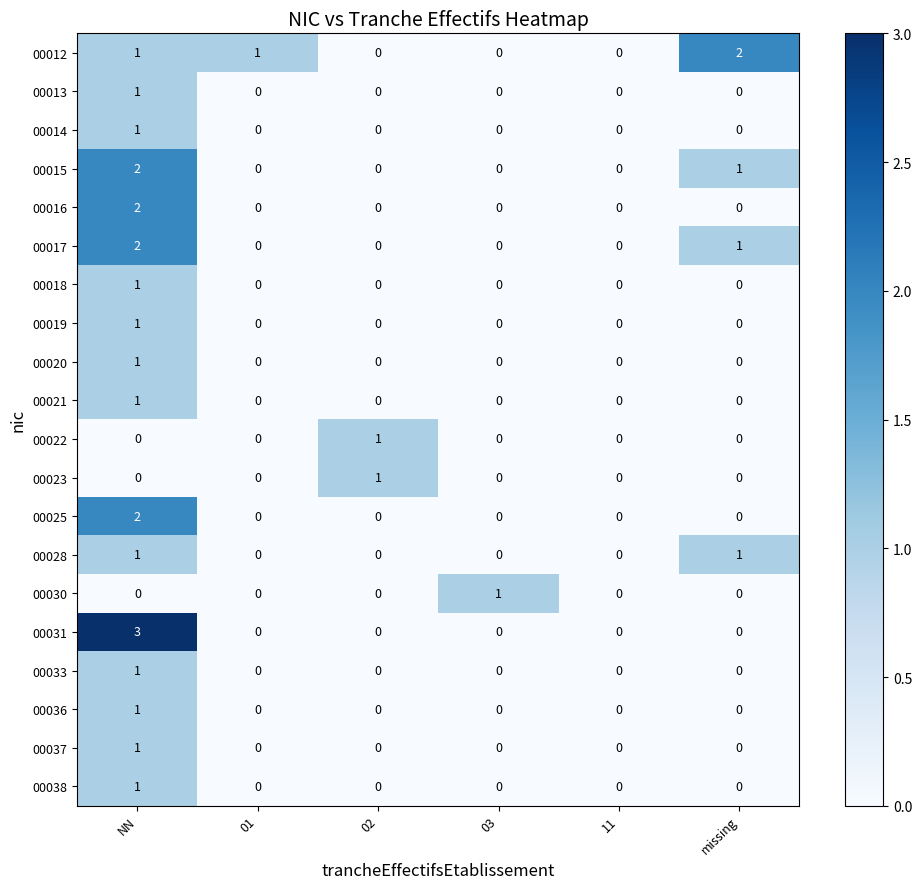

At which category is the sum across all series the highest?

NN